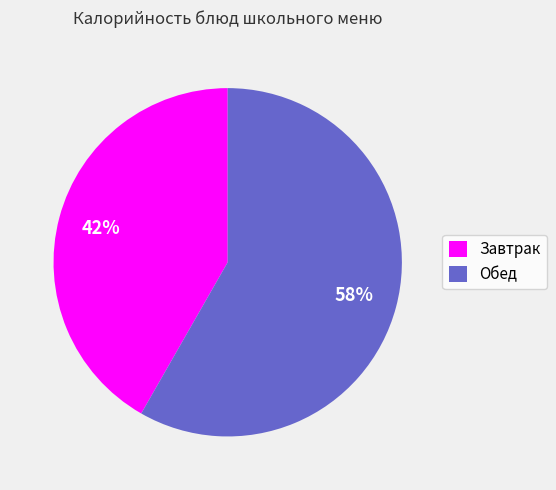

Is it true that Завтрак is 49% of the pie?

False